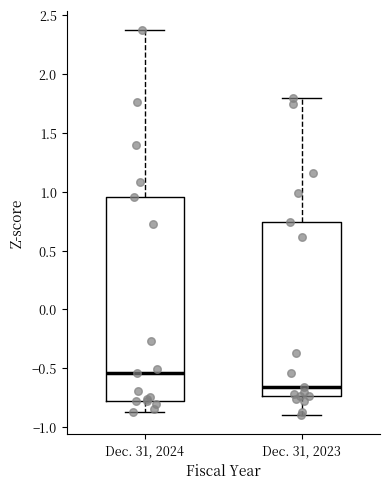

Which box's median line is the lowest?

Dec. 31, 2023